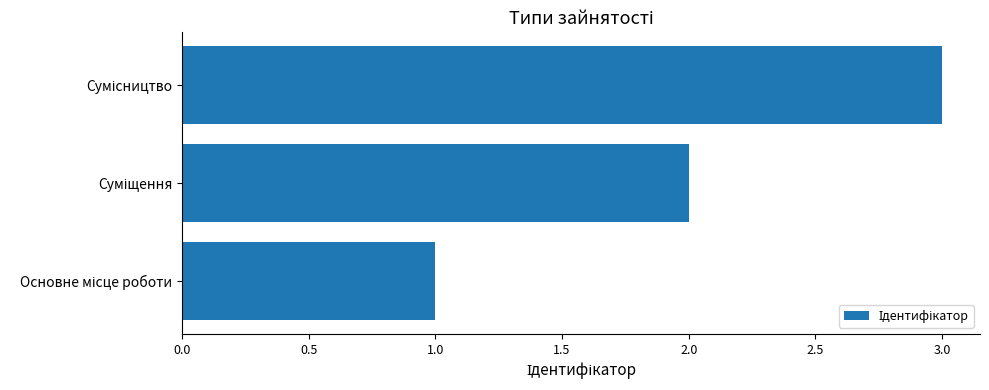

What is the maximum value shown in the chart?

3